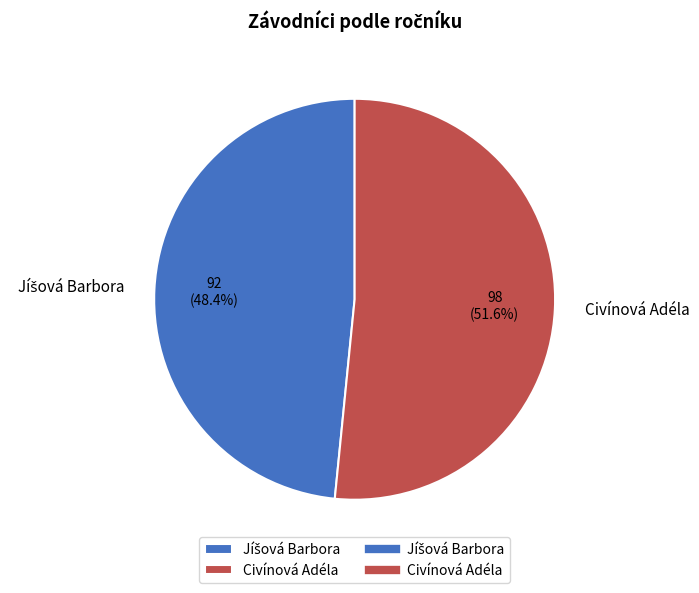

Is Civínová Adéla the majority of the pie?

Yes